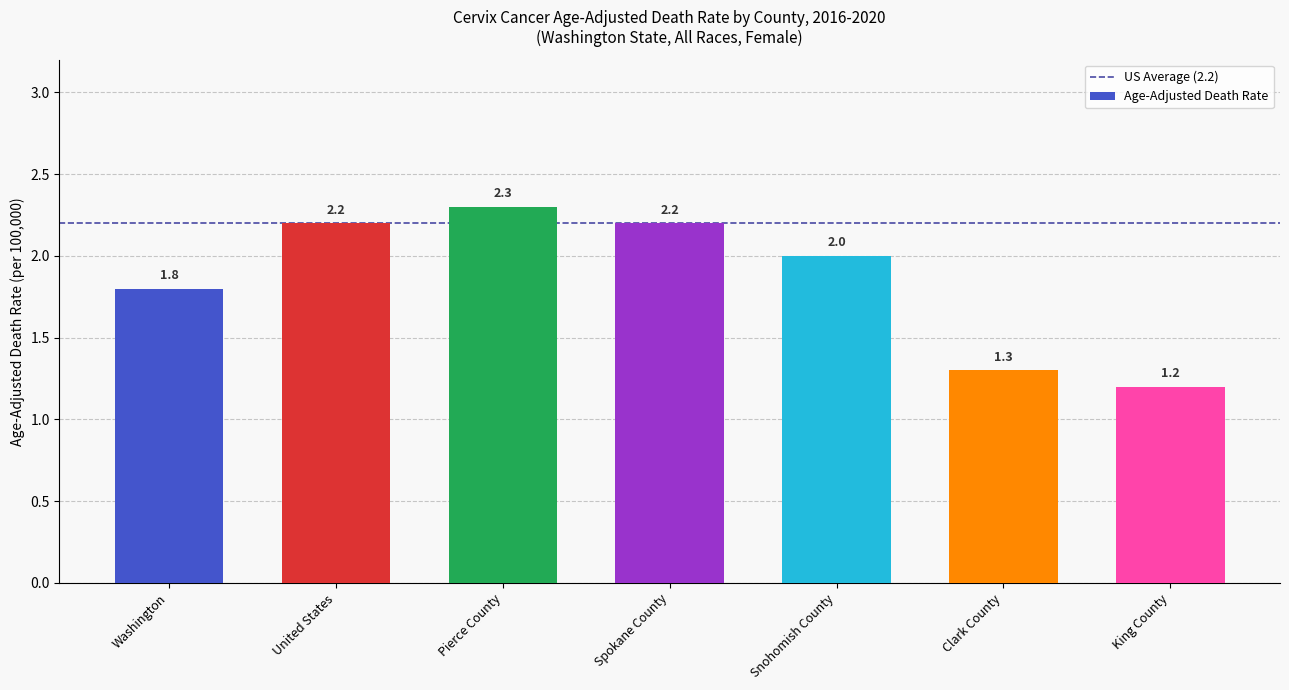

How many distinct data groups are displayed?

1